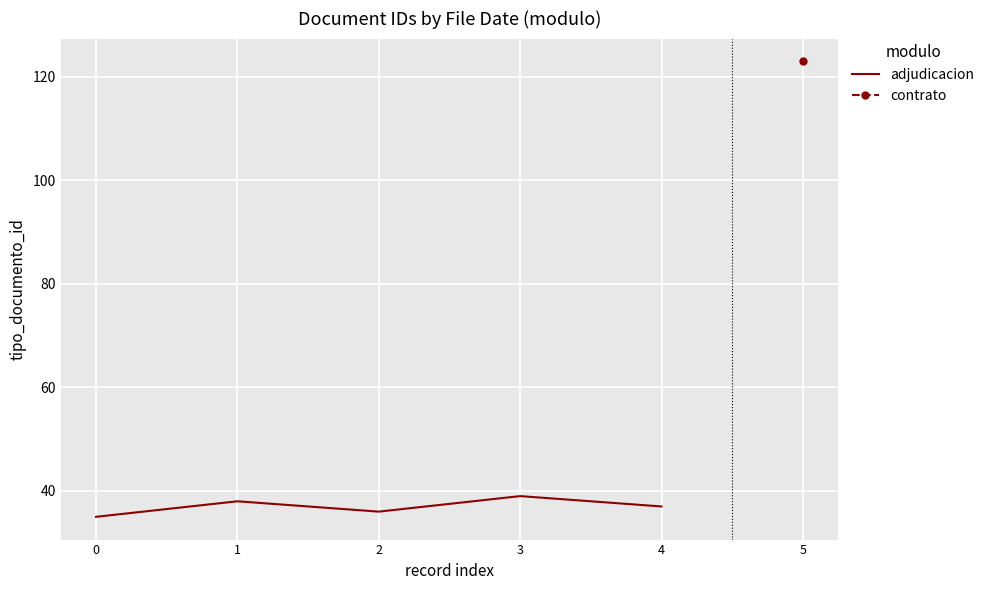

What is the difference between the maximum and minimum values?

4